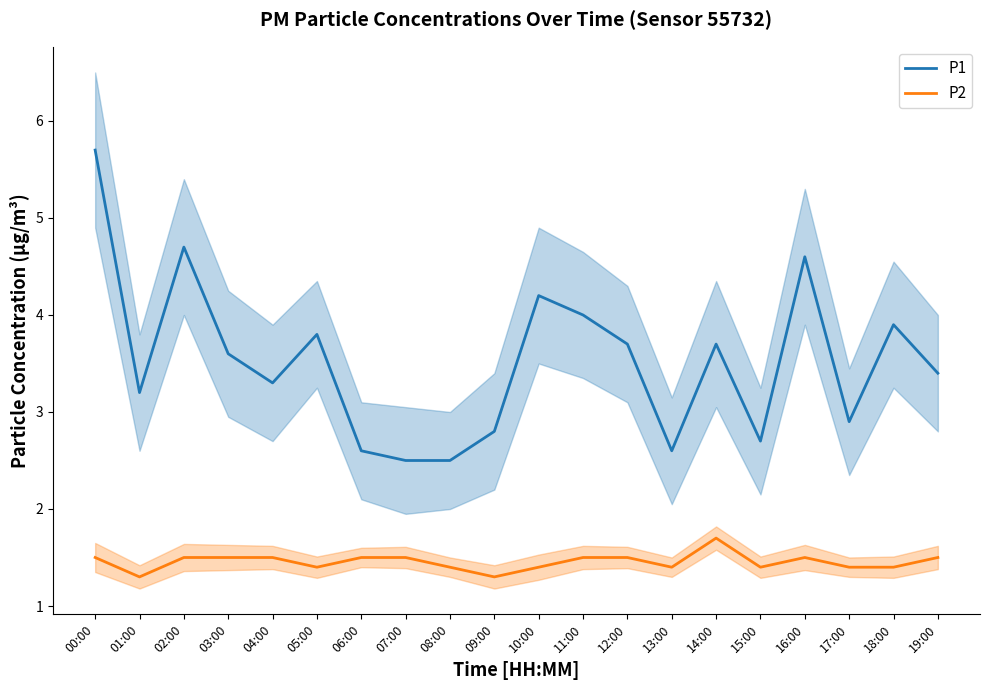

At how many categories does at least one series exceed 3?

13